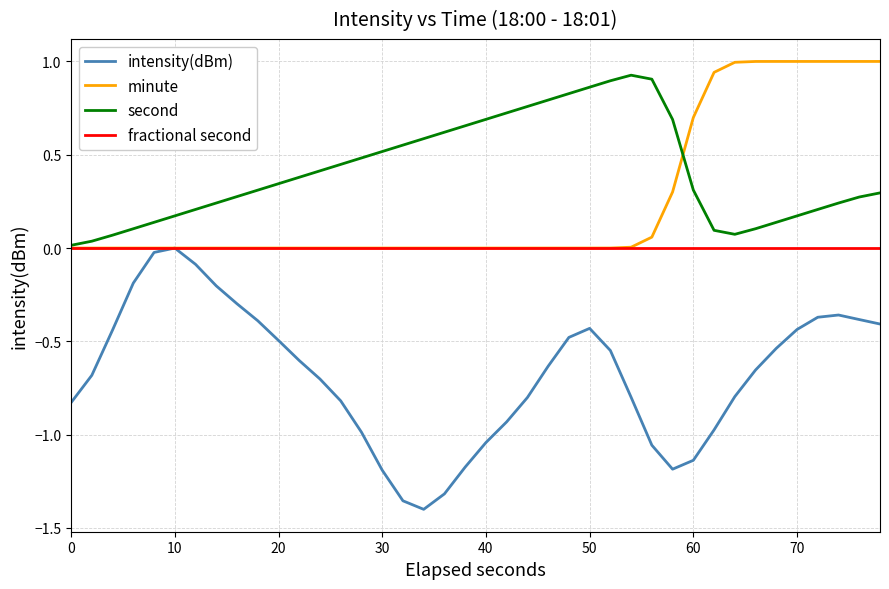

At how many categories does at least one series exceed 0?

40